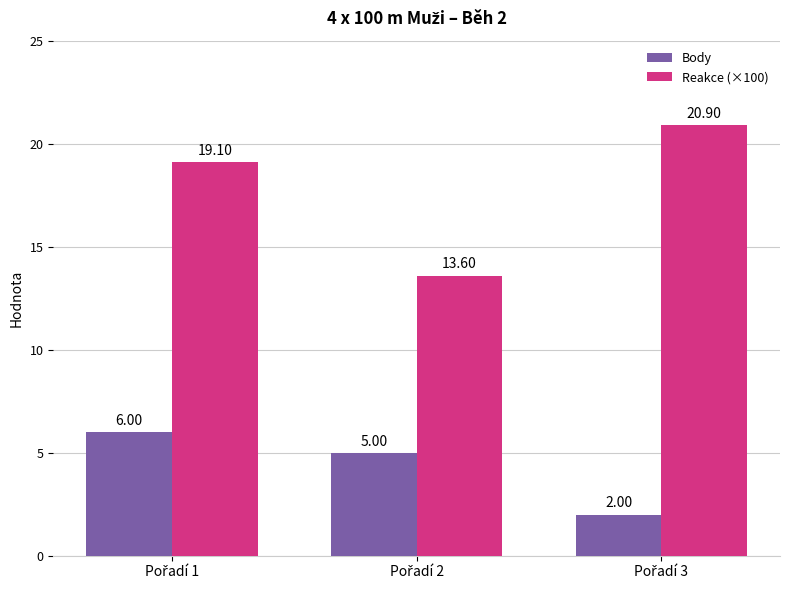

Rank the series by their average value, from highest to lowest.

Reakce (×100), Body